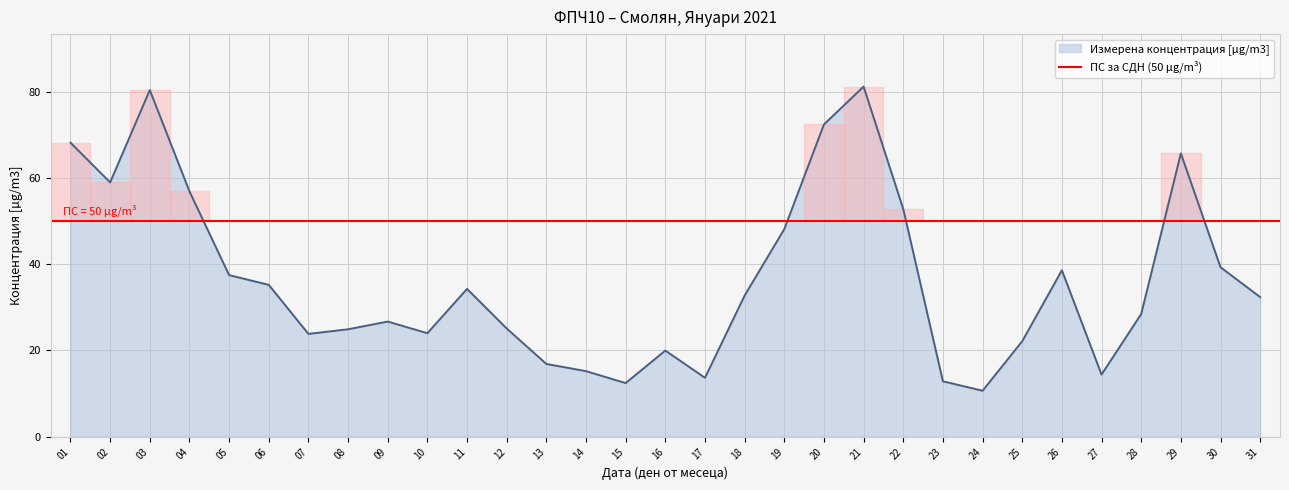

At which category does the chart reach its peak across all series?

21